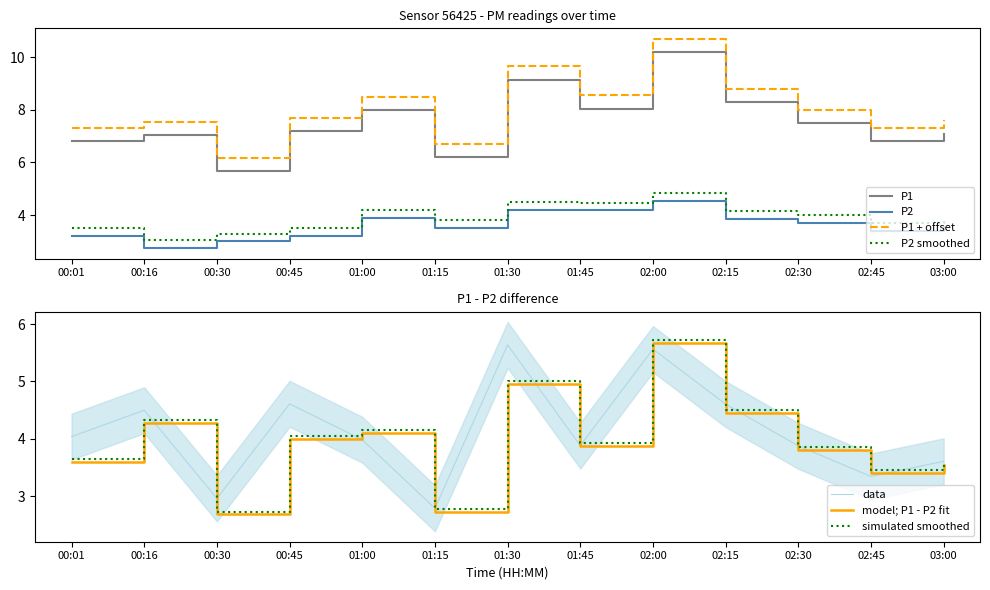

What is the difference between the highest and lowest values at 02:45?

3.4